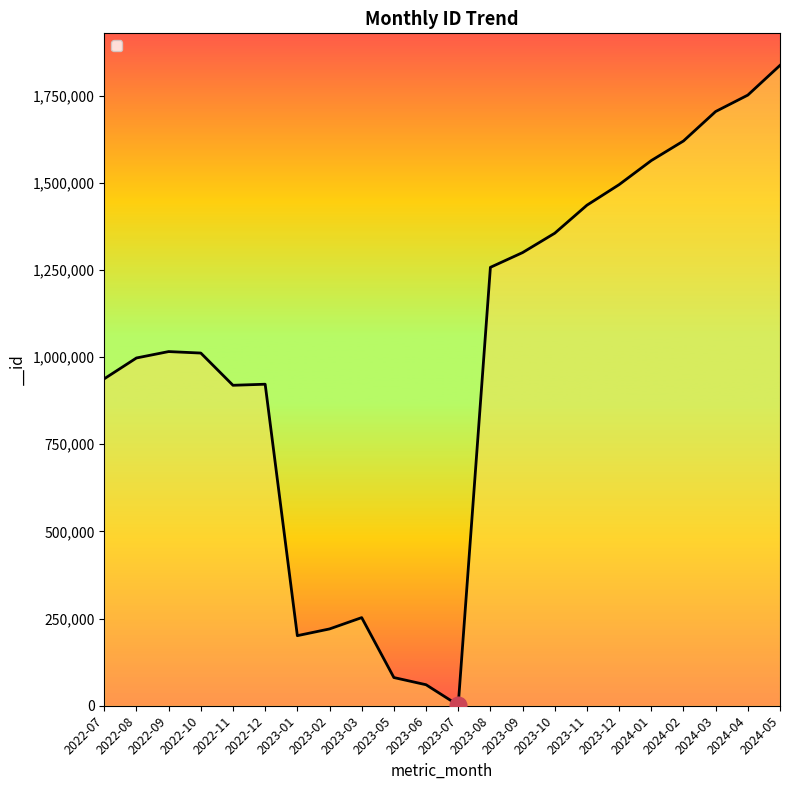

Which has a higher value, 2023-10 or 2023-11?

2023-11